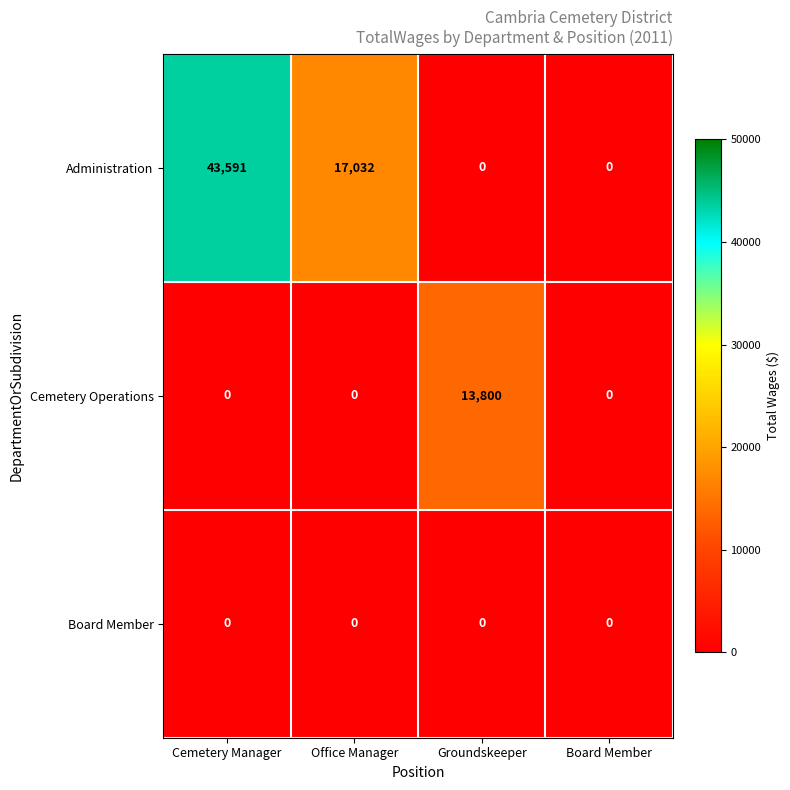

What is the maximum value shown in the chart?

43591